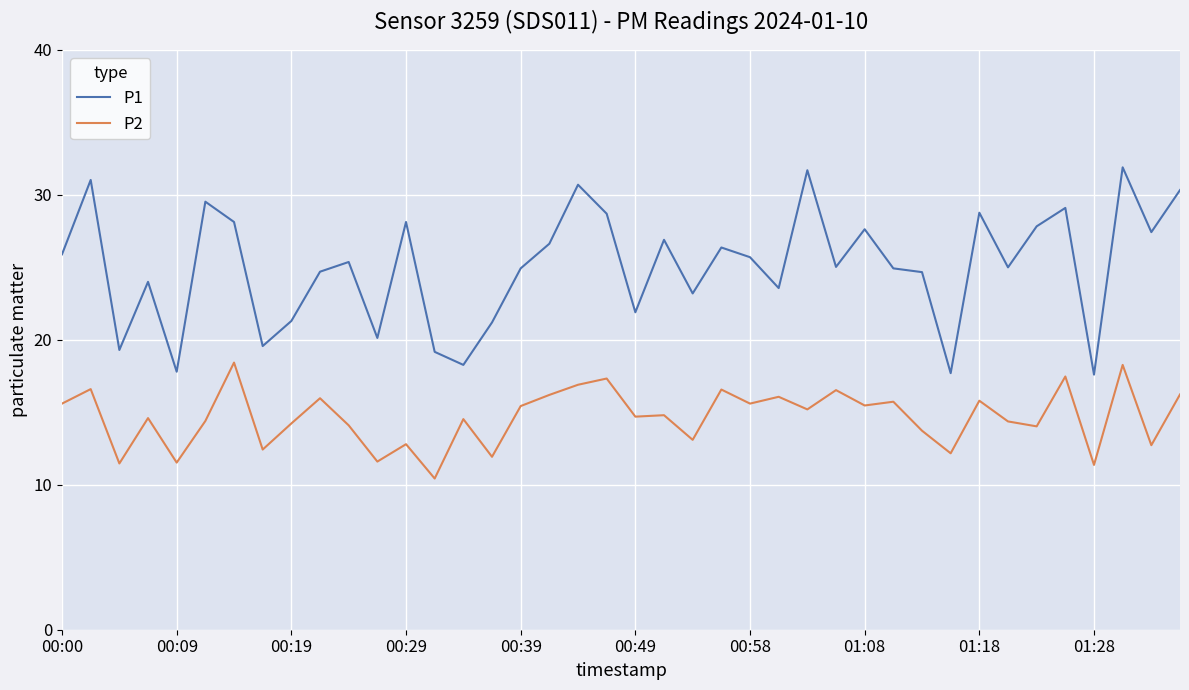

Which series has the largest range (max minus min)?

P1